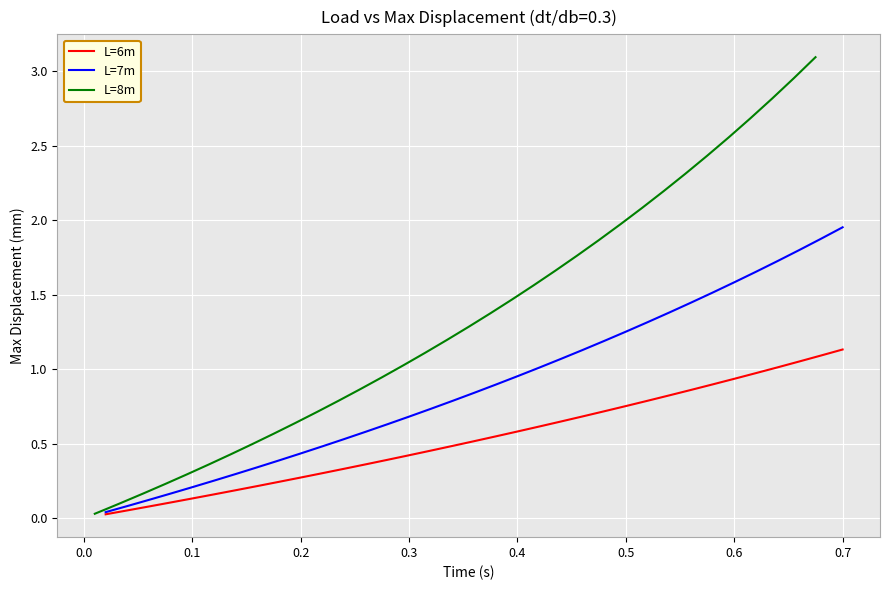

What is the sum of all L=6m values?

18.8